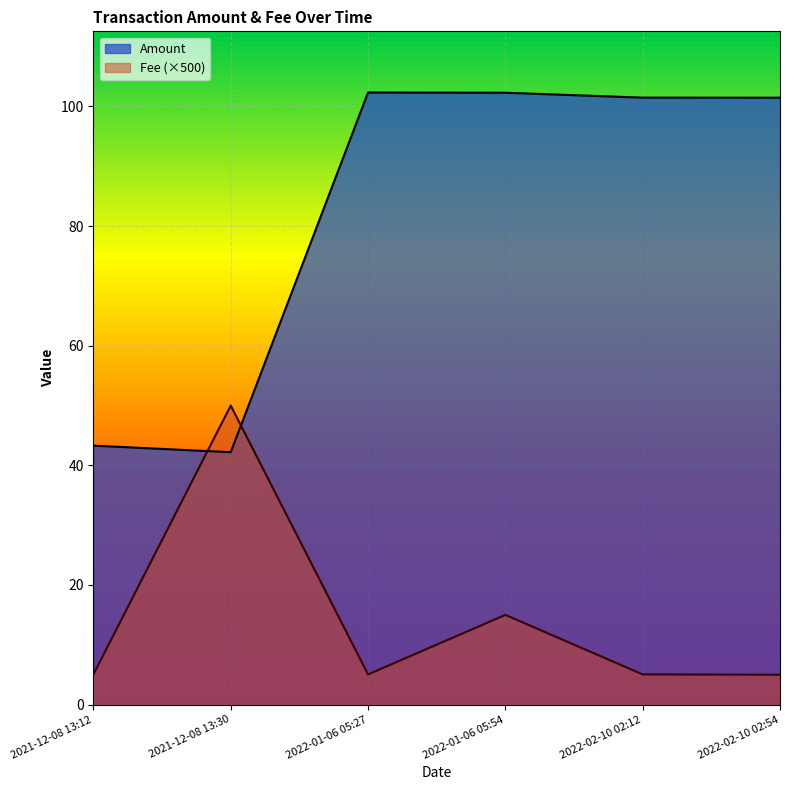

Which has a higher value, 2021-12-08 13:30 or 2021-12-08 13:12?

2021-12-08 13:12